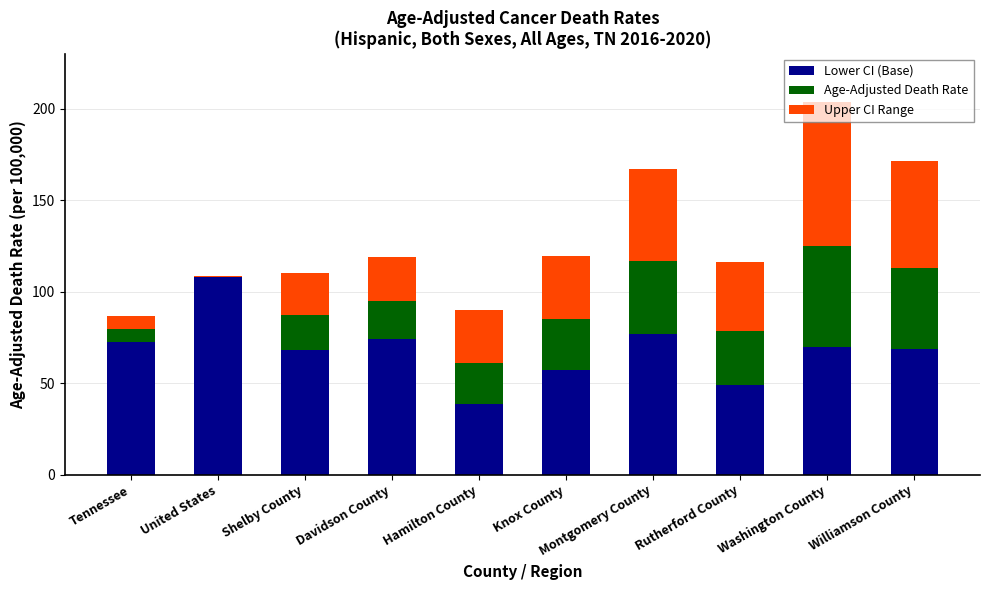

What is the average value of the Lower CI (Base) series?

68.3